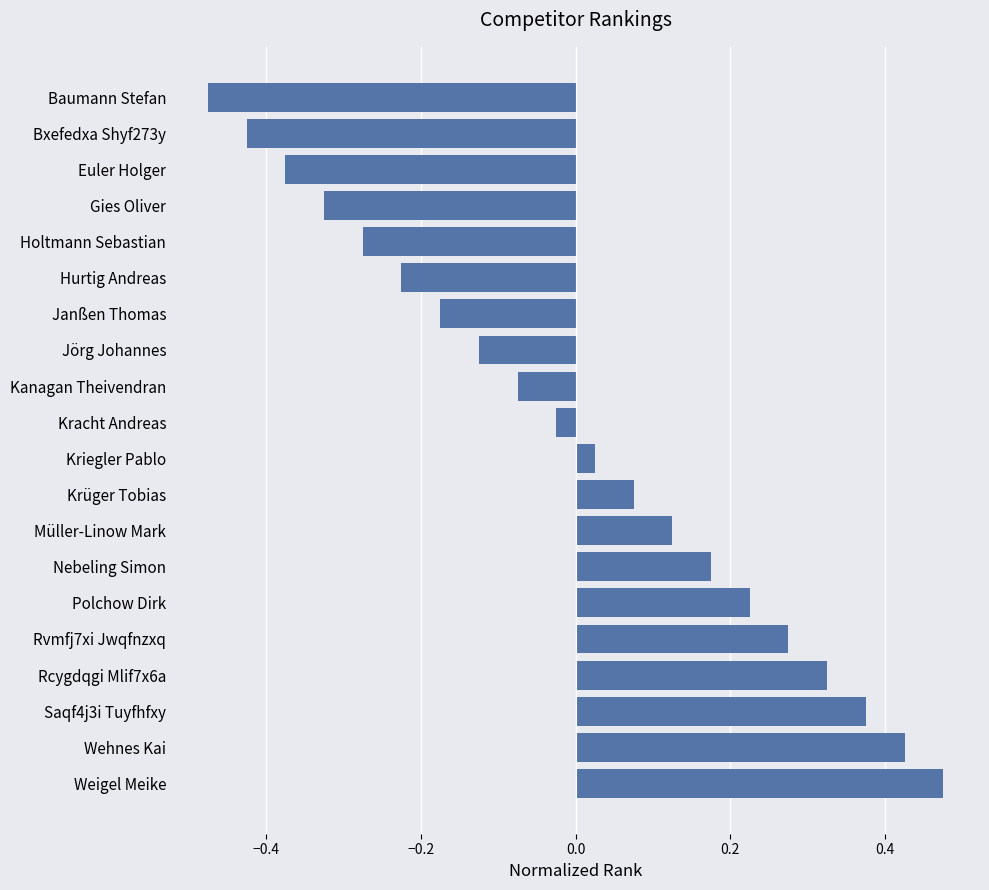

How many bars are there in total?

20